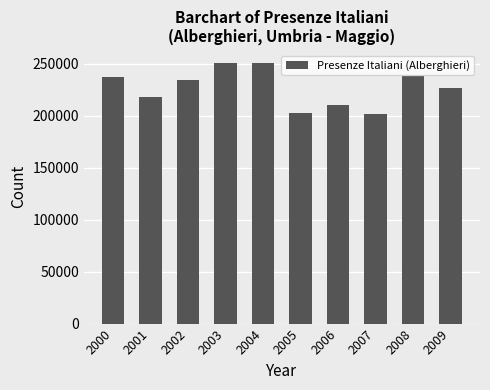

What is the smallest value displayed?

202000